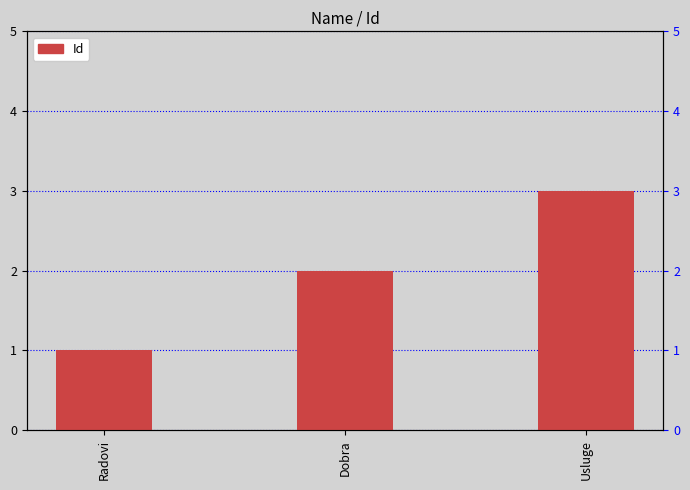

How many bars are there in total?

3